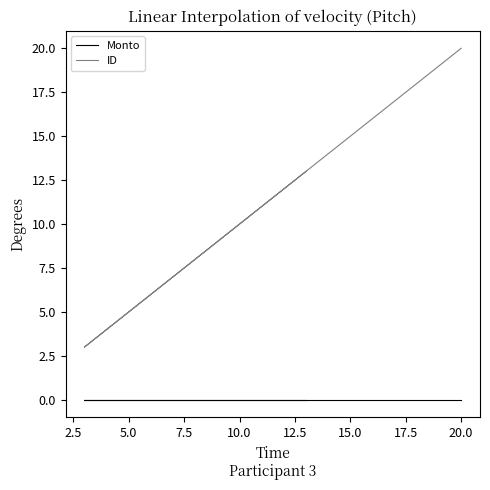

True or false: Monto has more than 0 interior local peaks.

False